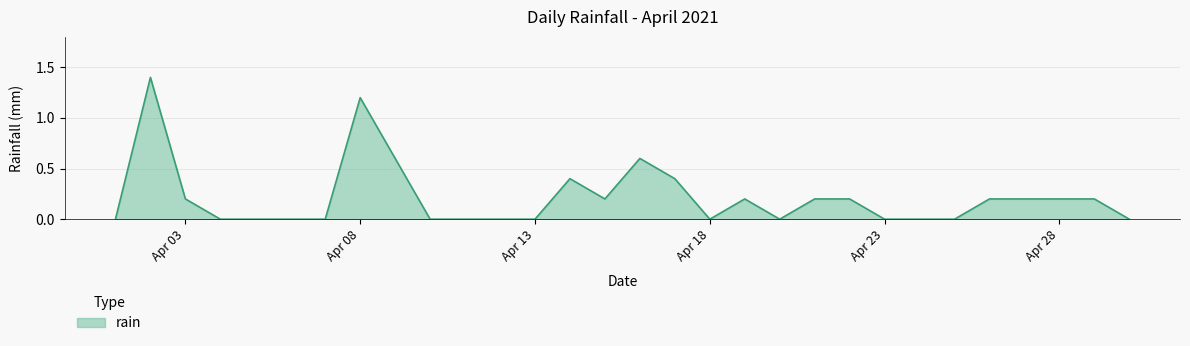

What is the maximum value shown in the chart?

1.4